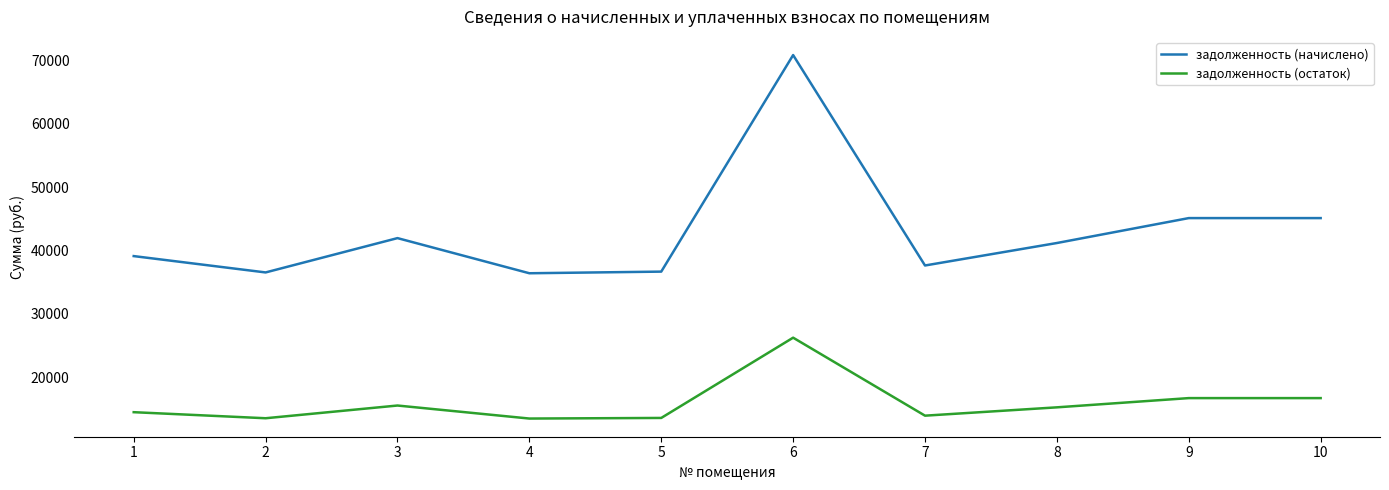

What is the lowest value of the задолженность (начислено) series?

36429.0